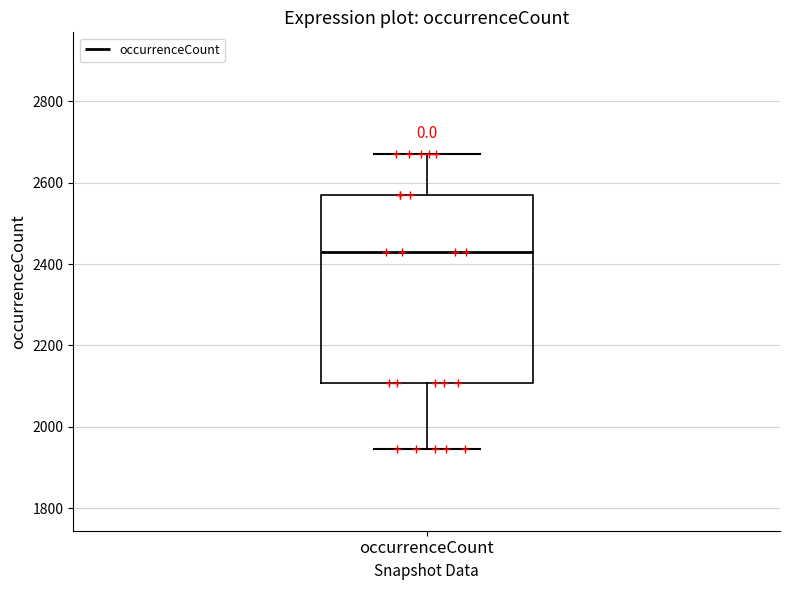

Read this box plot against the y-axis: the position of the median line, the range covered by the box, and the ends of both whiskers. The values are not printed on the chart, so give them approximately, as read against the axis.

median 2440, box 2100 to 2580, whiskers 1940 to 2660